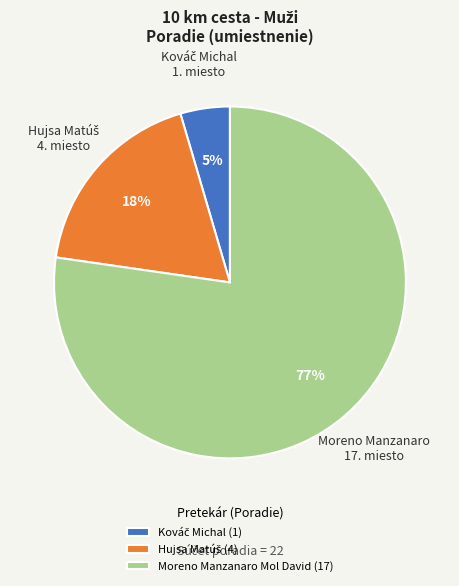

Is Moreno Manzanaro Mol David (17) the majority of the pie?

Yes